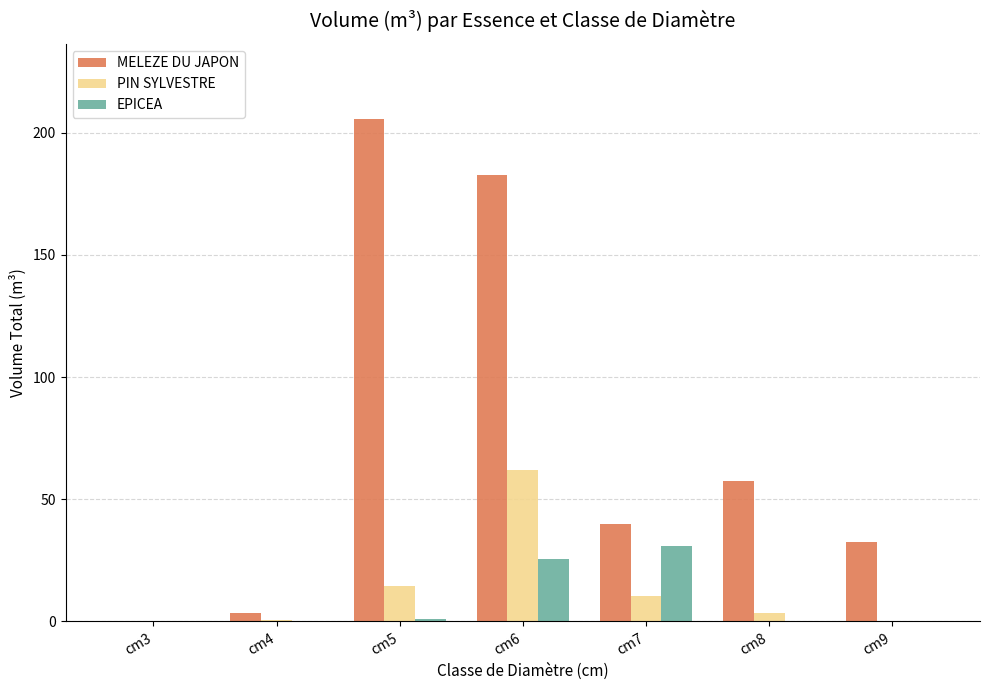

What is the total value across all series at cm4?

3.9